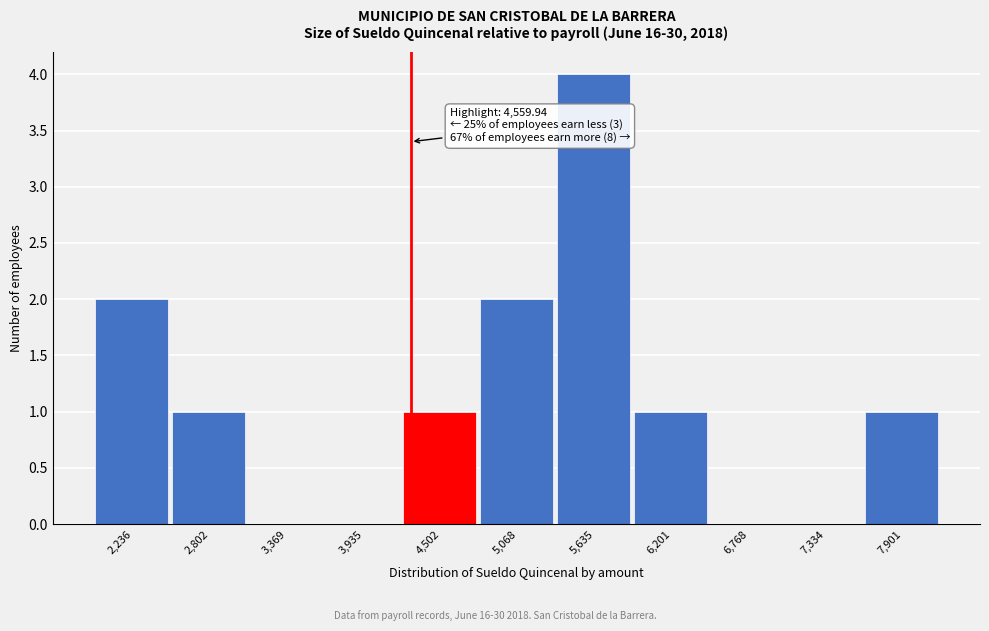

Reading left to right, extract all data points from this chart.

2,236=2	2,802=1	3,369=0	3,935=0	4,502=1	5,068=2	5,635=4	6,201=1	6,768=0	7,334=0	7,901=1